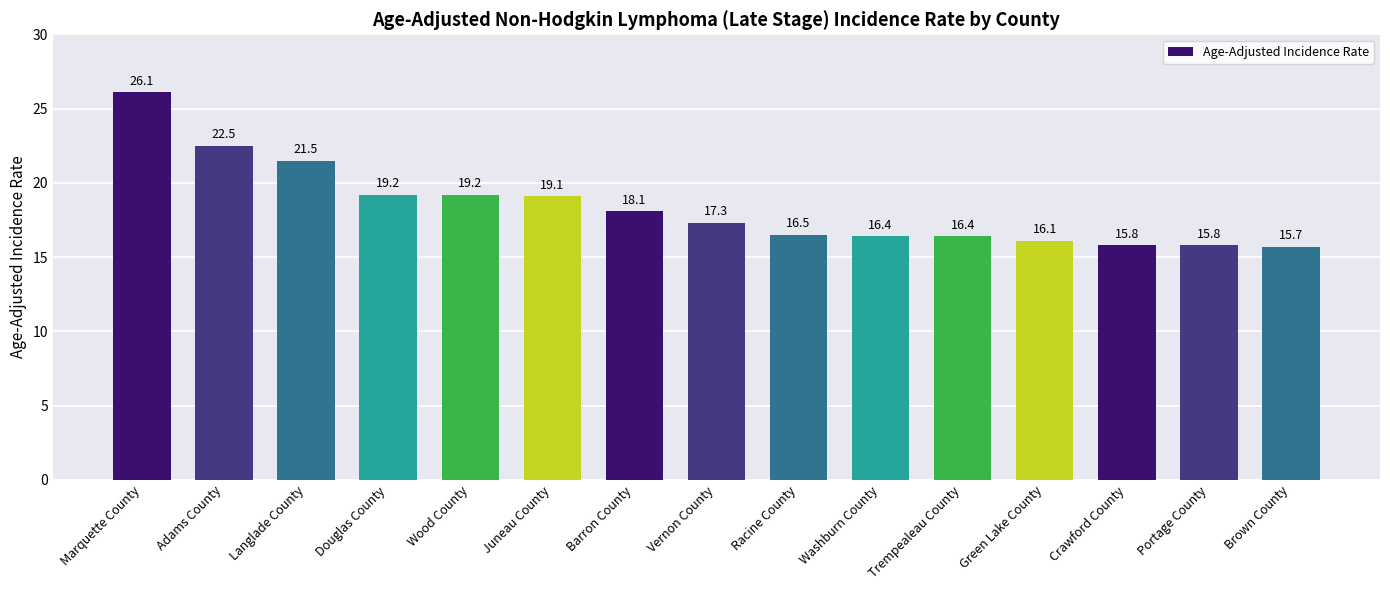

What is the label of the 2nd bar from the right?

Portage County